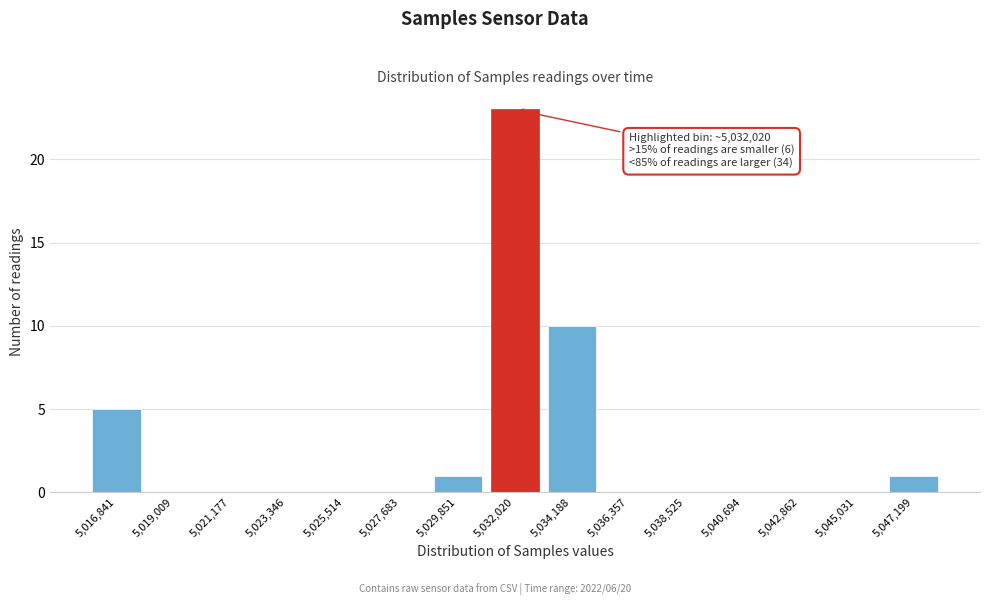

Reading left to right, what are all the values shown in this chart?

5,016,841=5	5,019,009=0	5,021,177=0	5,023,346=0	5,025,514=0	5,027,683=0	5,029,851=1	5,032,020=23	5,034,188=10	5,036,357=0	5,038,525=0	5,040,694=0	5,042,862=0	5,045,031=0	5,047,199=1